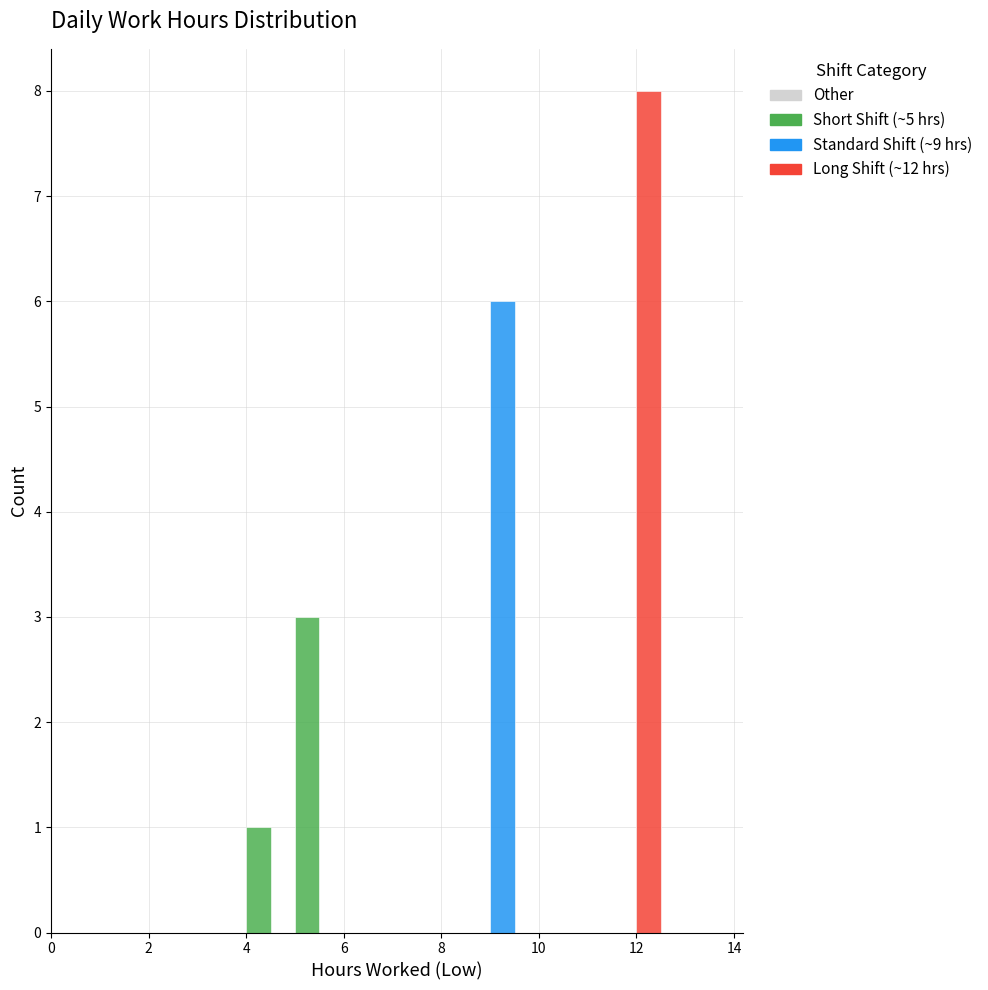

Around what value on the x-axis is the tallest bar? Give the approximate position of its centre, as read against the axis.

12.2